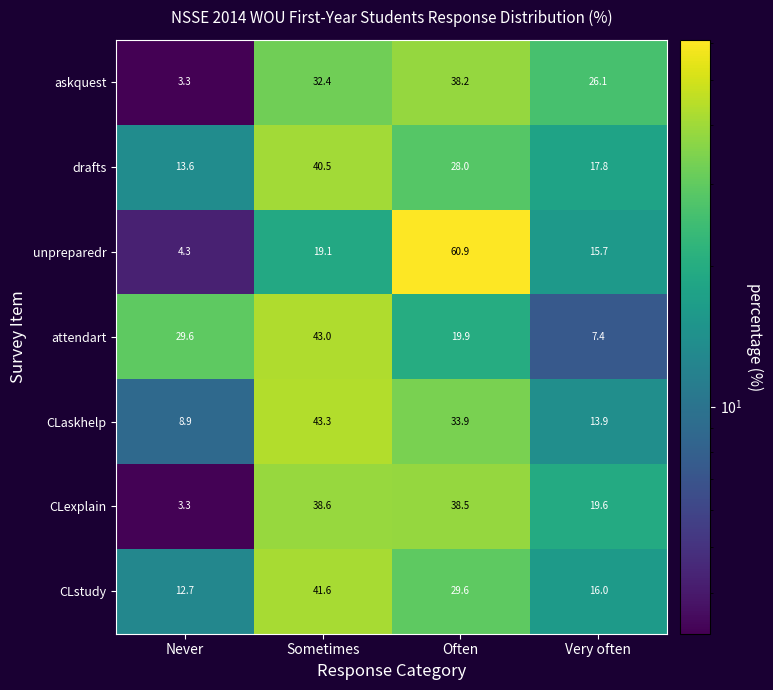

What is the total value across all series at Sometimes?

258.5